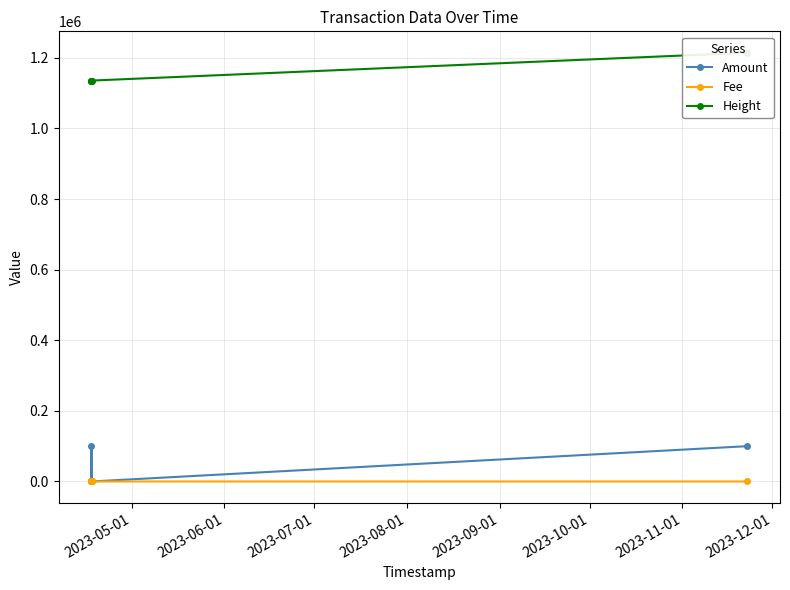

Reading left to right, extract all data points from this chart.

Amount: 0.0	0.0	99998.0	0.0	99997.0
Fee: 0.0	0.0	2.0	0.0	0.0
Height: 1135610.0	1135611.0	1135613.0	1135618.0	1214405.0